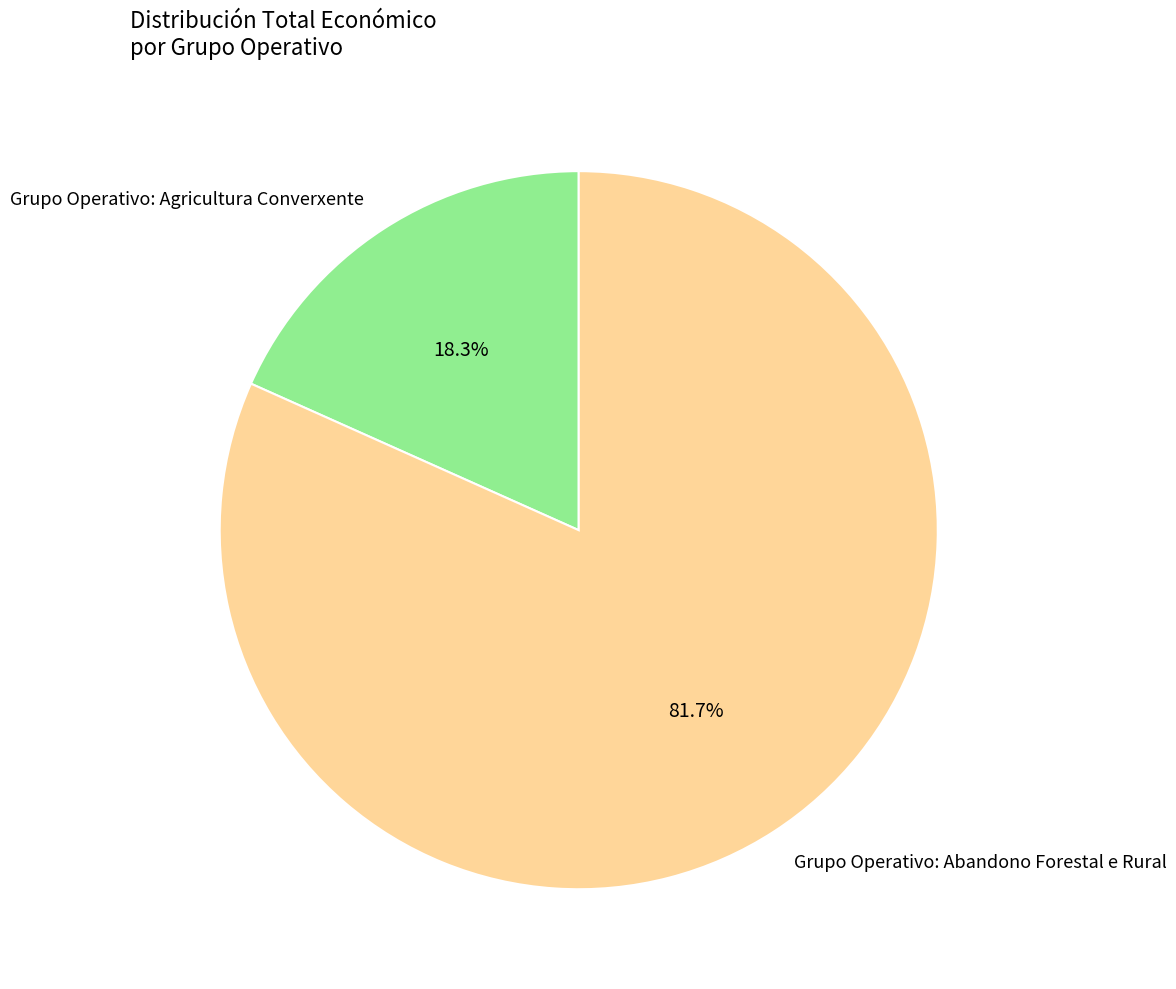

To the nearest percent, what percentage of the pie is Grupo Operativo: Agricultura Converxente?

18%